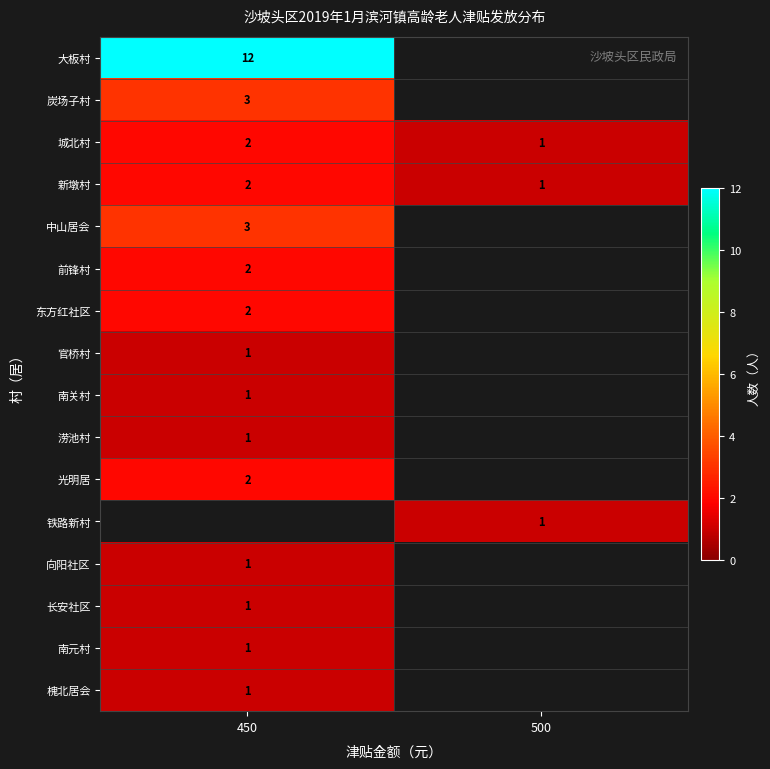

The 城北村 series shows 3 at 450. True or false?

False